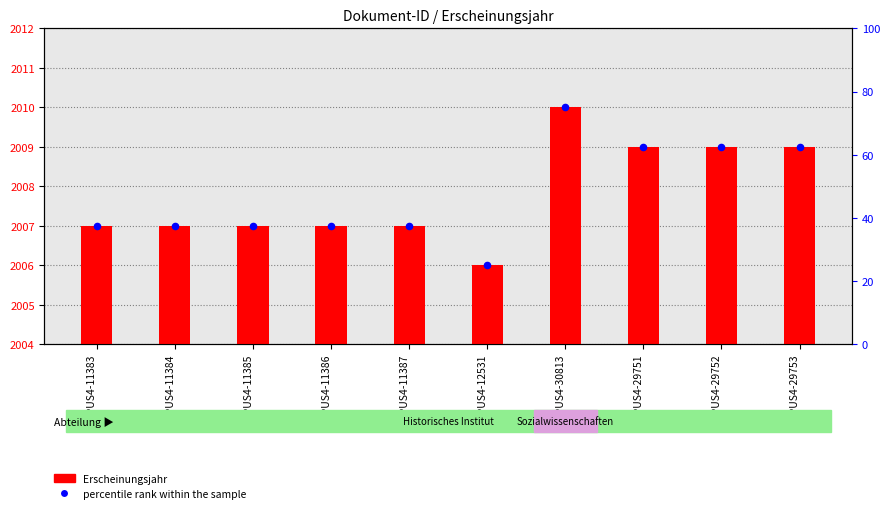

At which category is the sum across all series the highest?

OPUS4-30813